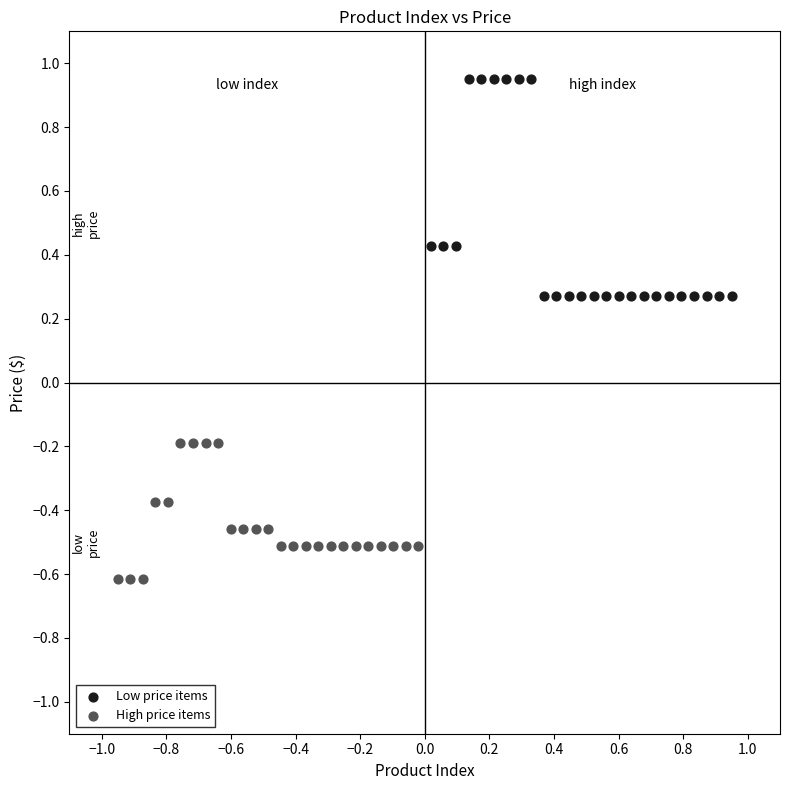

Which series contains the lowest Y value?

High price items